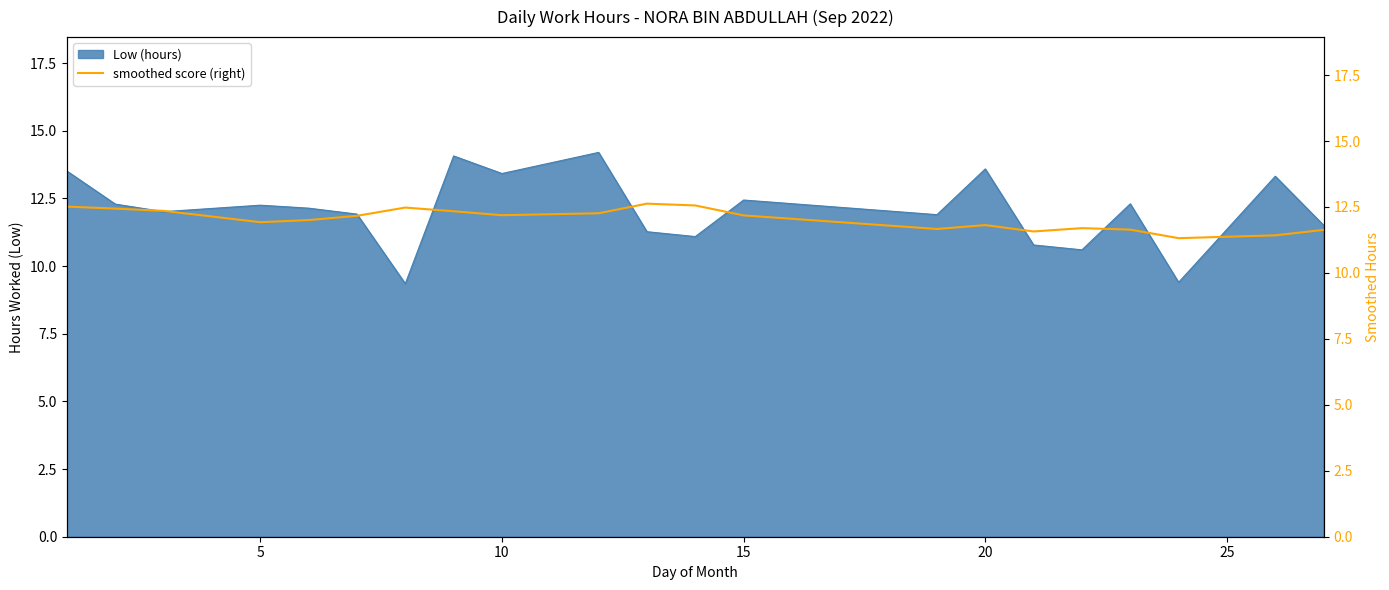

Is it true that Low (hours) equals 13.4 at 10?

True